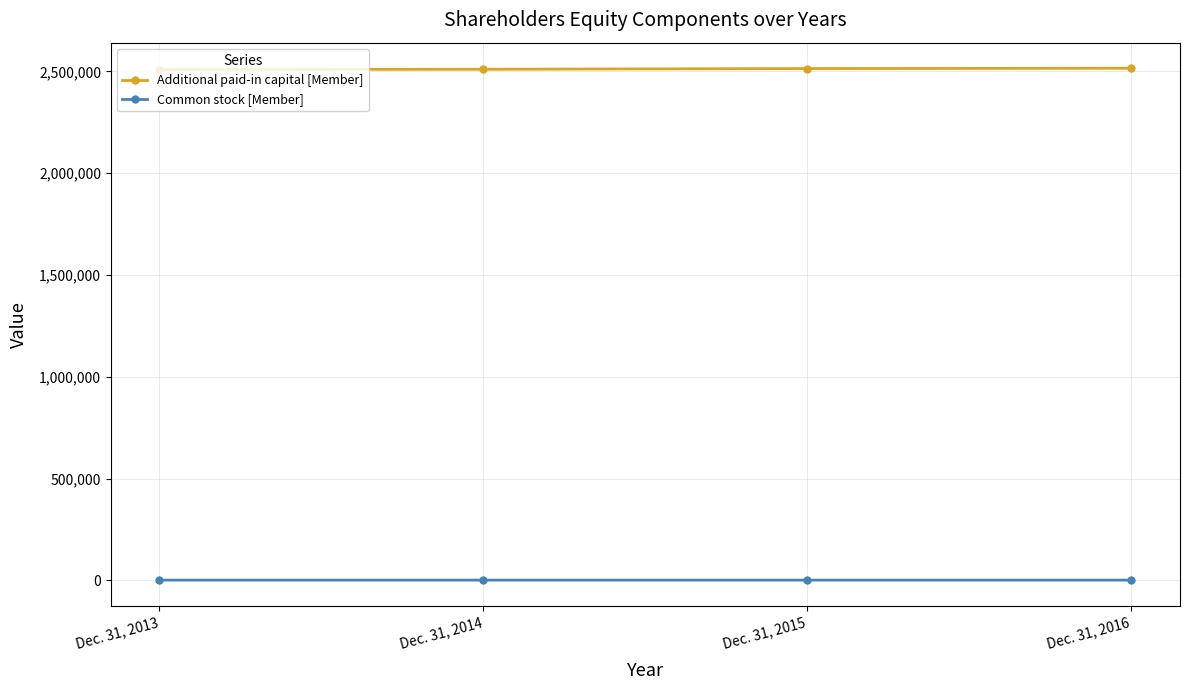

True or false: Additional paid-in capital [Member] and Common stock [Member] cross at least once.

False